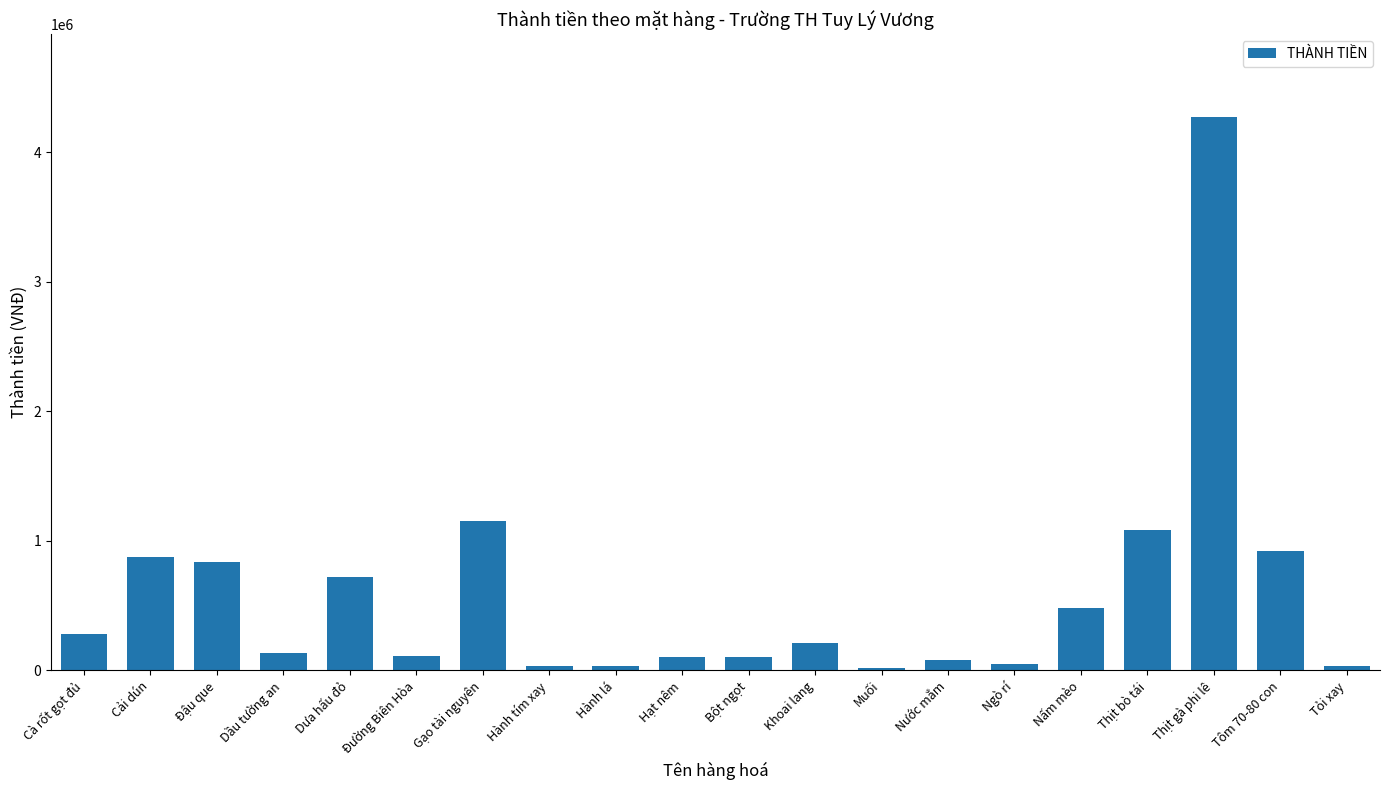

The value at Nước mắm is 80000. True or false?

True